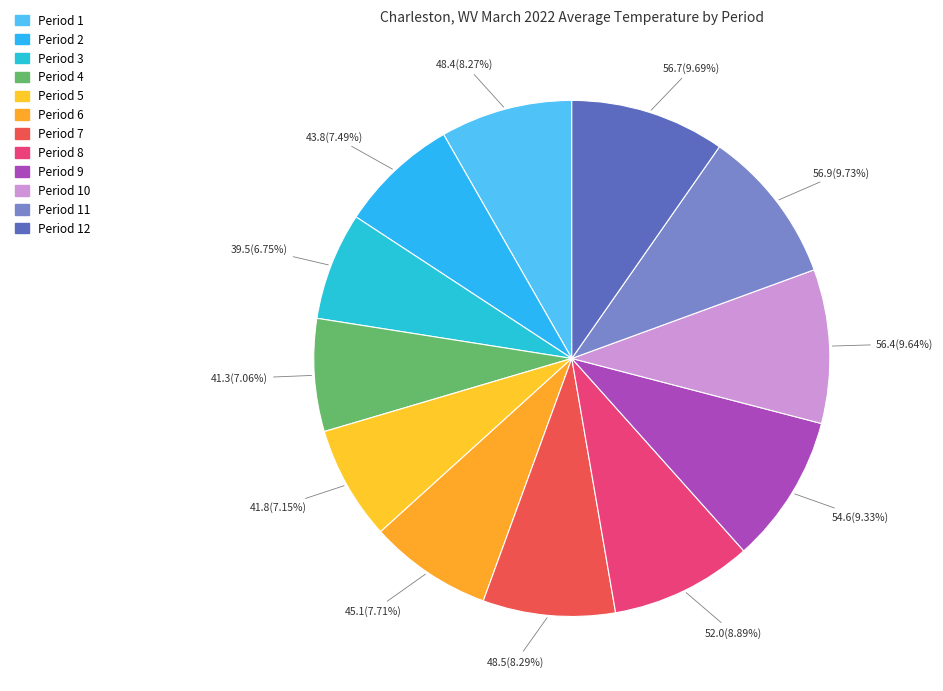

Which category has the smallest portion of the pie?

Period 3